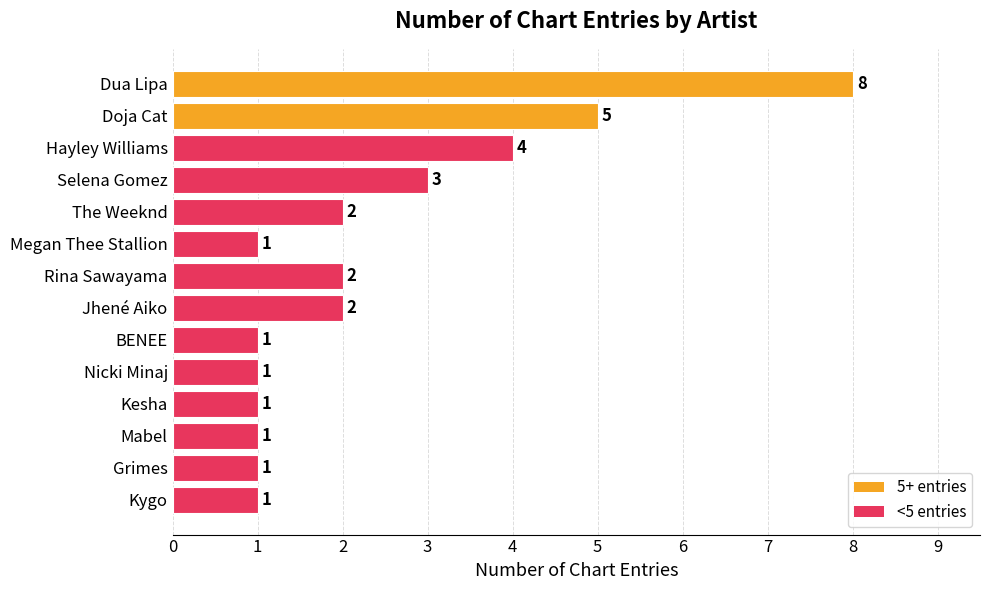

At which category does the chart reach its peak across all series?

Dua Lipa